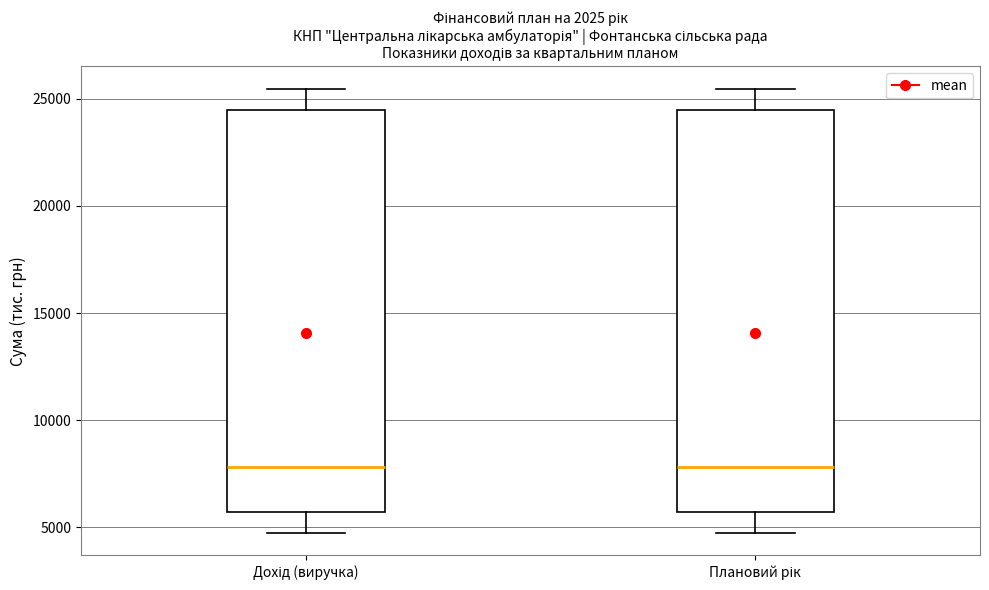

Where does the median line of the box for Плановий рік sit on the y-axis? The values are not printed on the chart, so give them approximately, as read against the axis.

8000